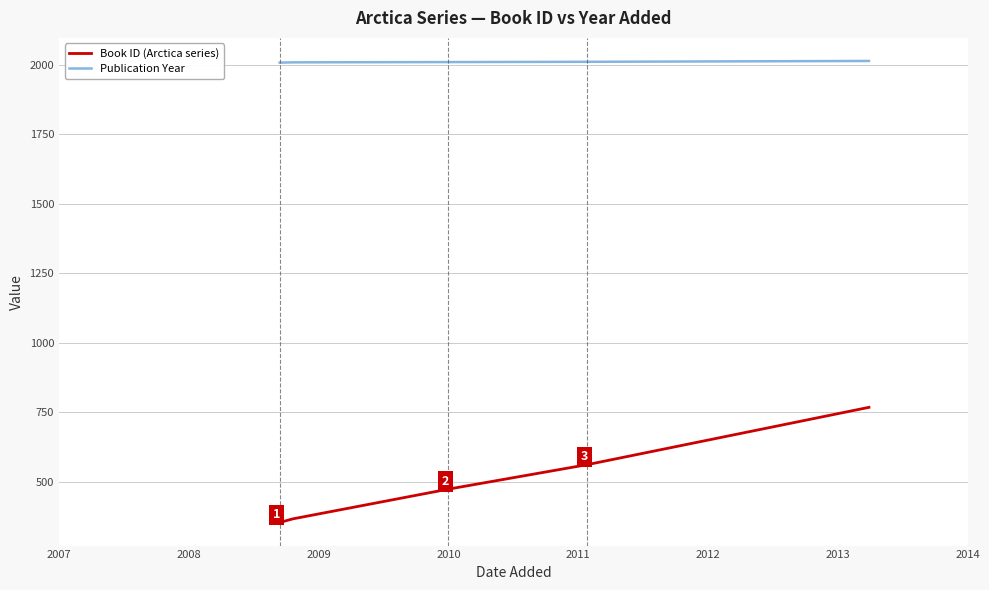

True or false: Book ID (Arctica series) and Publication Year cross at least once.

False